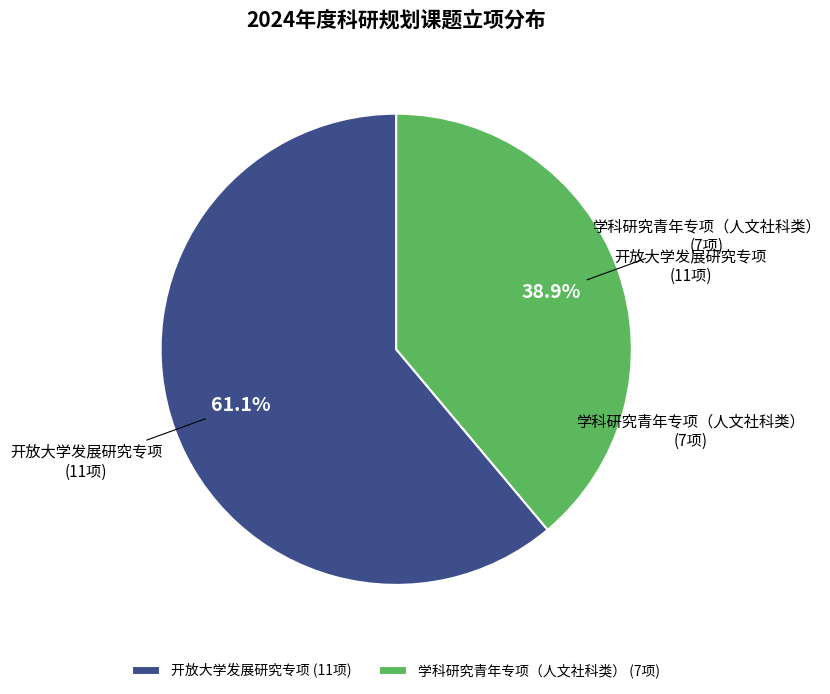

Do 学科研究青年专项（人文社科类） and 开放大学发展研究专项 together represent more than half of the pie?

Yes